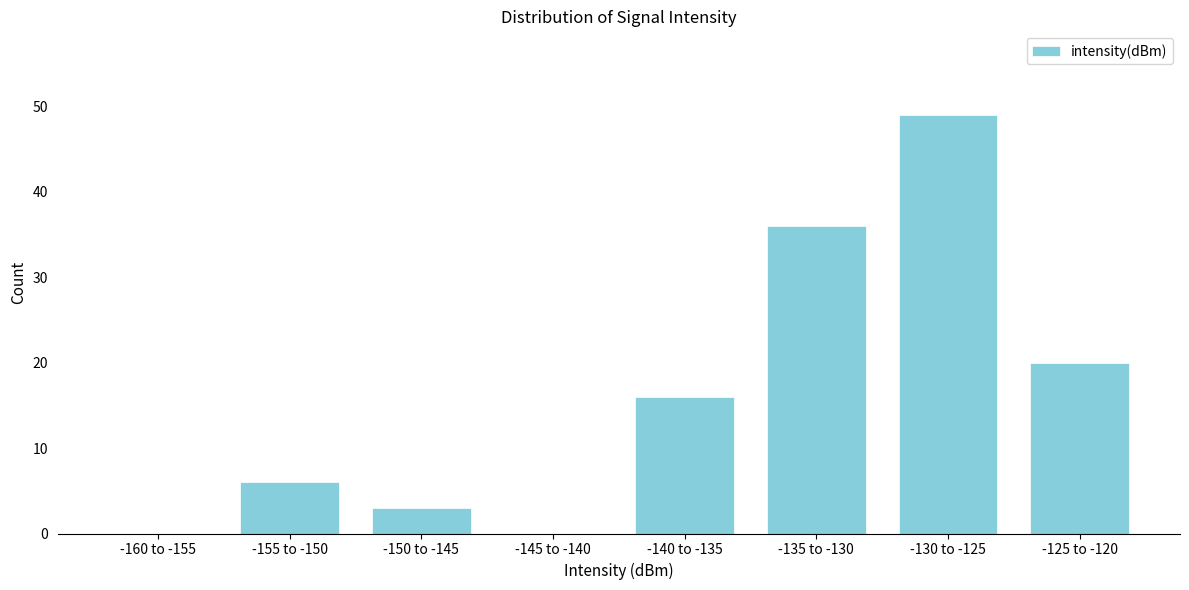

Reading left to right, extract all data points from this chart.

-160 to -155=0	-155 to -150=6	-150 to -145=3	-145 to -140=0	-140 to -135=16	-135 to -130=36	-130 to -125=49	-125 to -120=20